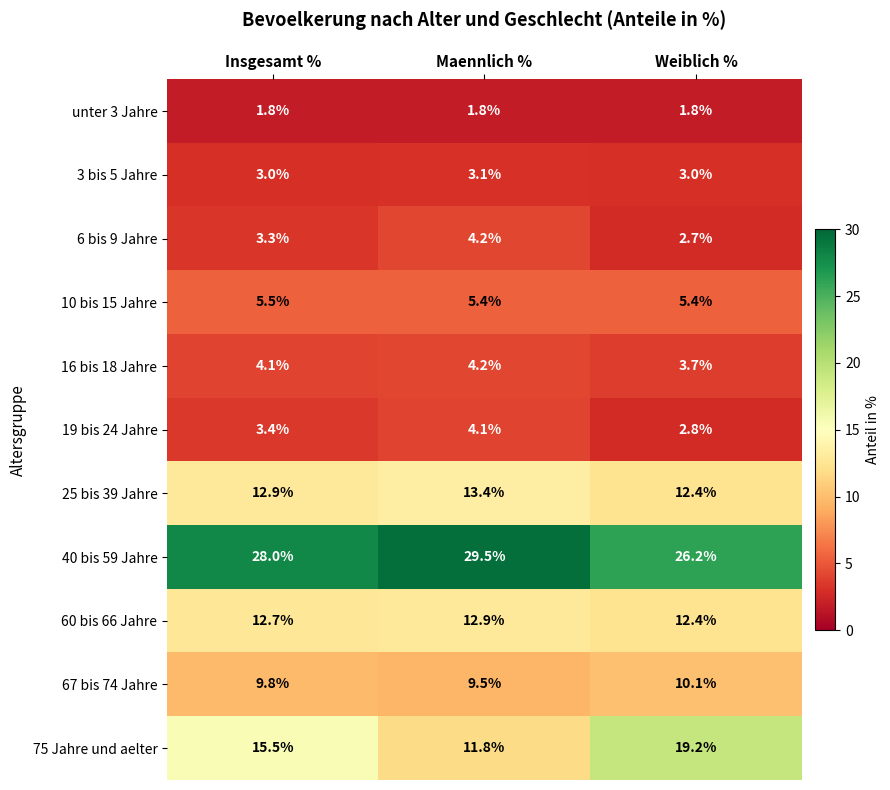

At Insgesamt %, list the series in order from smallest to largest.

unter 3 Jahre, 3 bis 5 Jahre, 6 bis 9 Jahre, 19 bis 24 Jahre, 16 bis 18 Jahre, 10 bis 15 Jahre, 67 bis 74 Jahre, 60 bis 66 Jahre, 25 bis 39 Jahre, 75 Jahre und aelter, 40 bis 59 Jahre